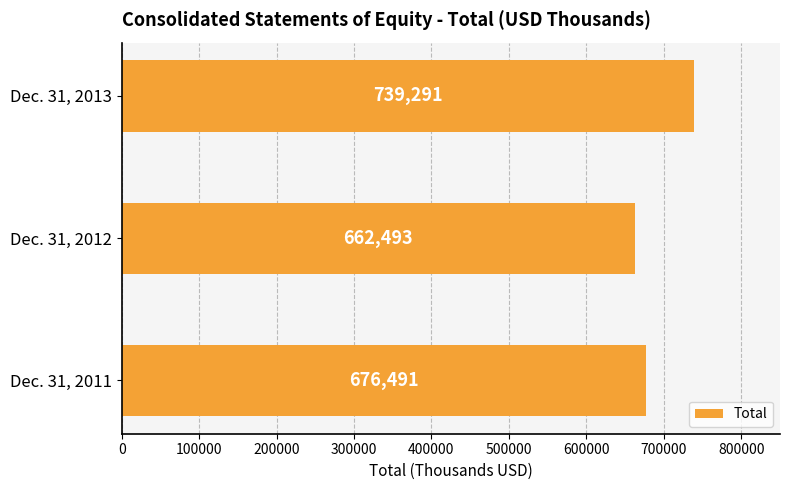

List the labels in order of value, largest first.

Dec. 31, 2013, Dec. 31, 2011, Dec. 31, 2012